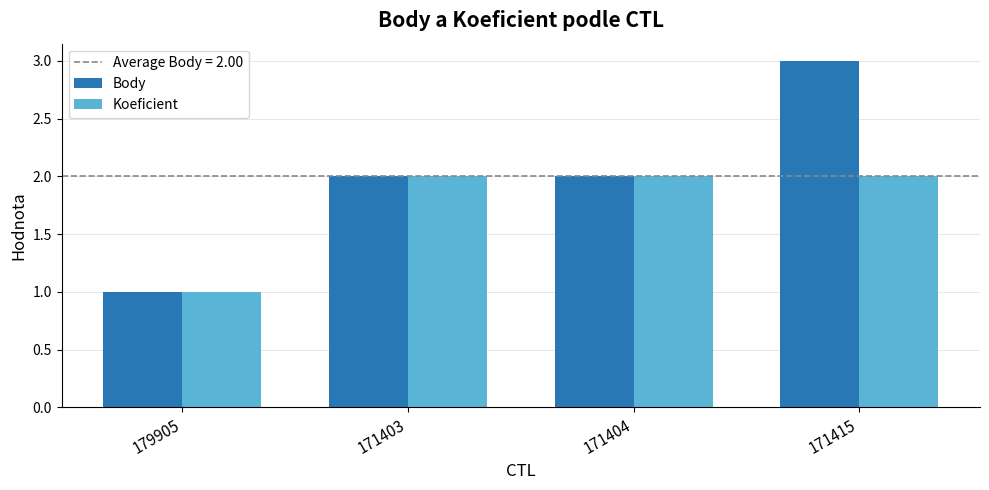

What is the sum of all Body values?

8